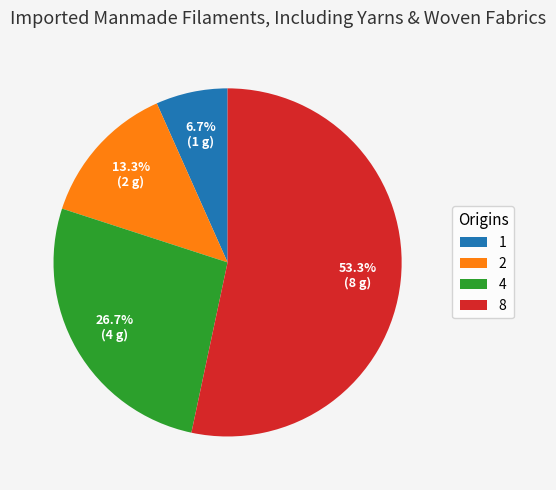

Rank the categories by value from lowest to highest.

1, 2, 4, 8